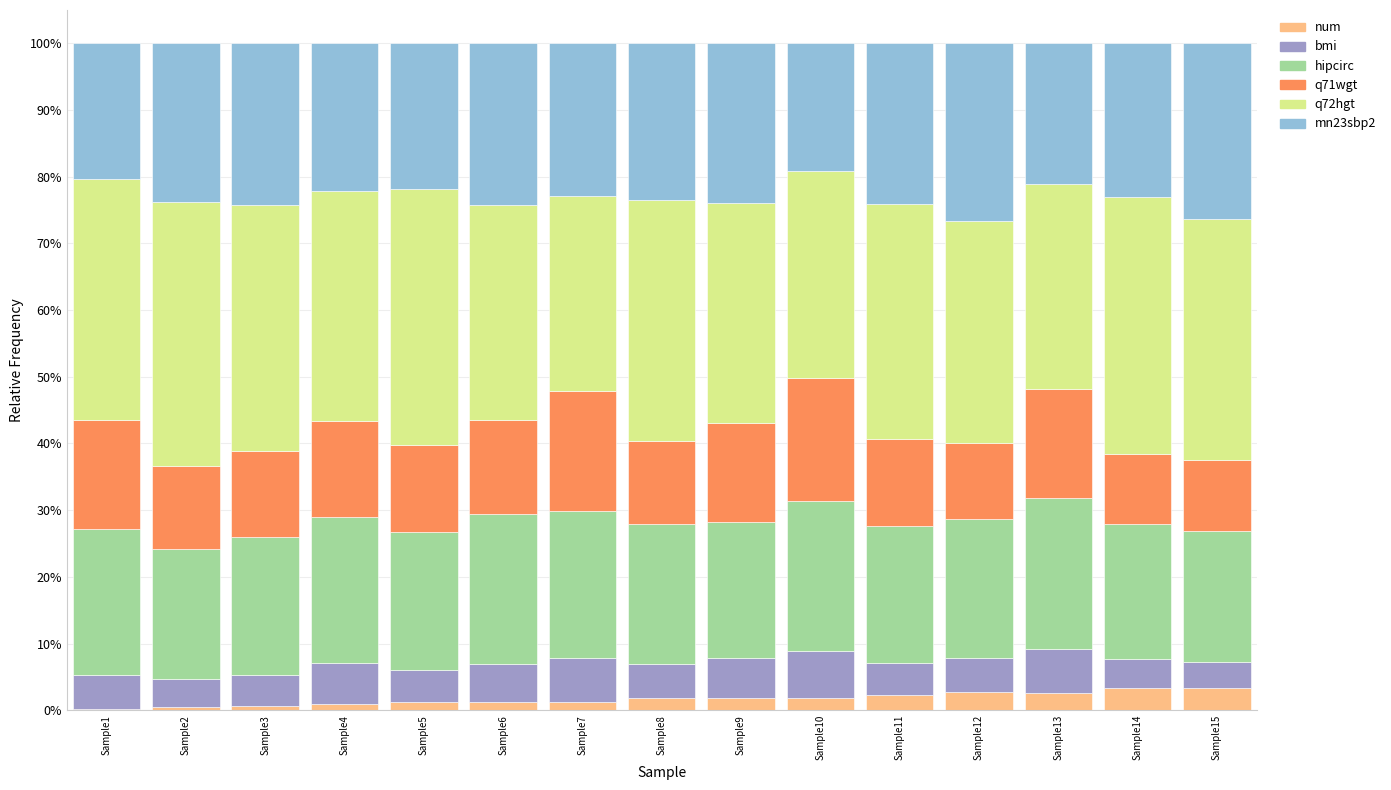

What are all the series names shown in the legend?

num, bmi, hipcirc, q71wgt, q72hgt, mn23sbp2